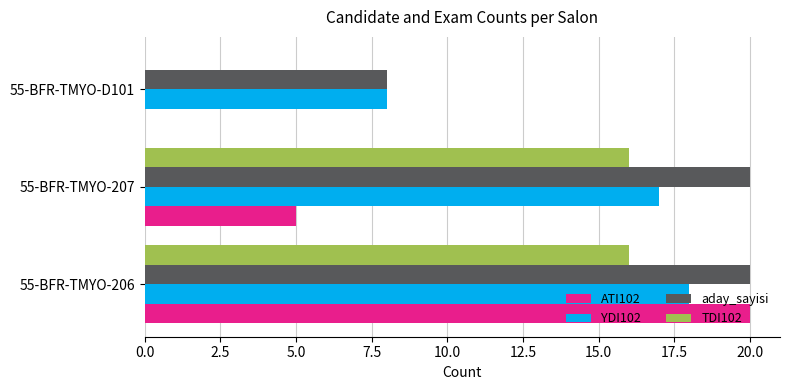

Which series has the largest total across all categories?

aday_sayisi